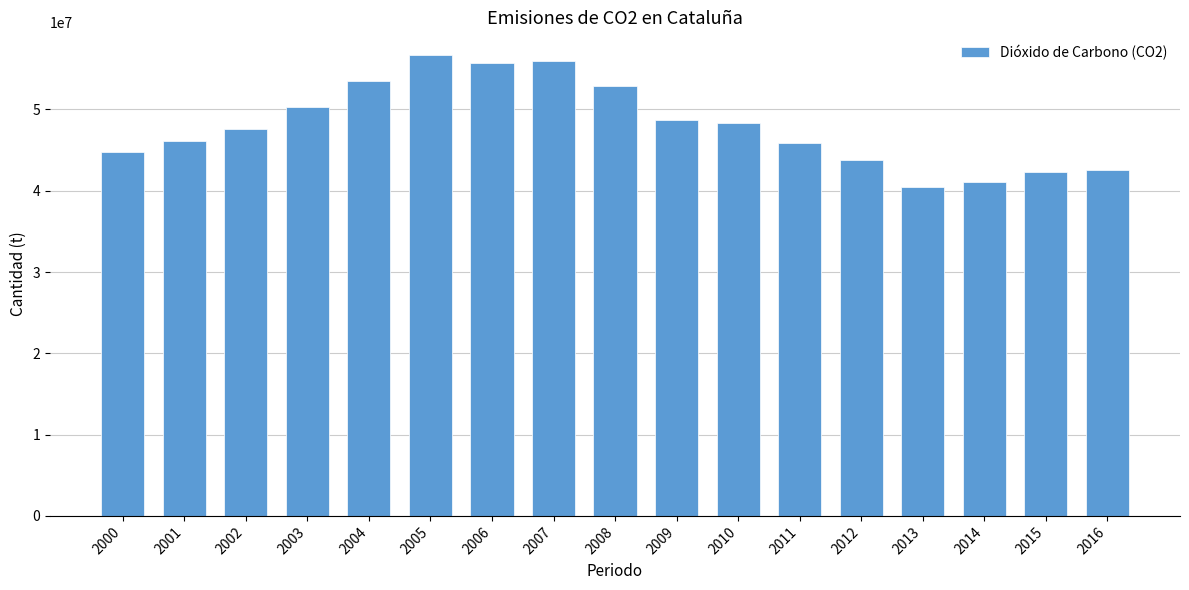

What is the minimum value shown in the chart?

40451124